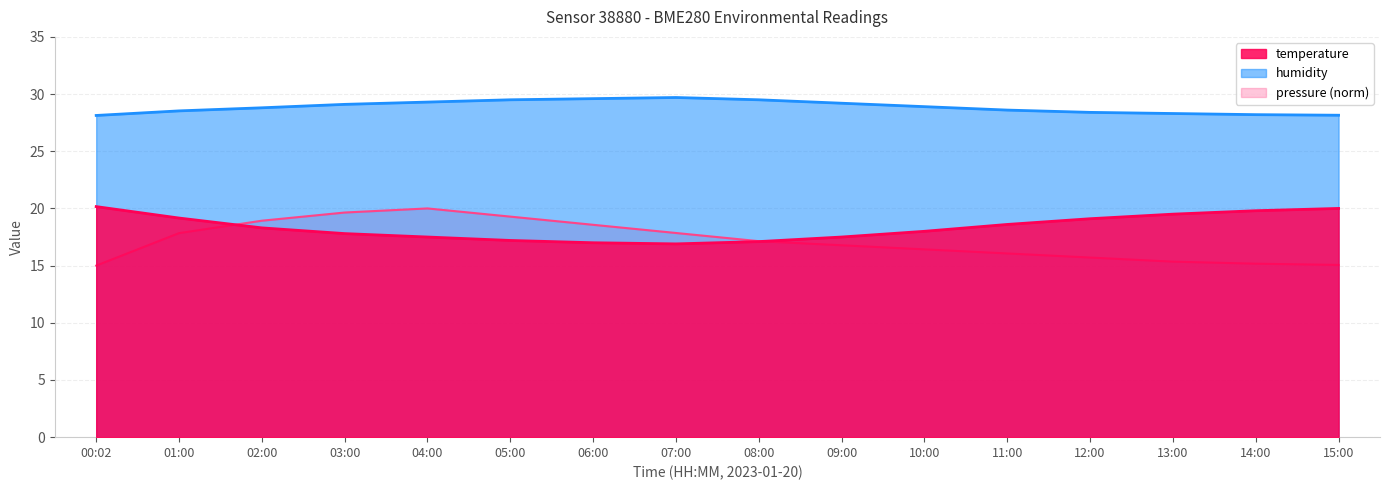

The value of pressure_norm at 10:00 is 28.3. True or false?

False